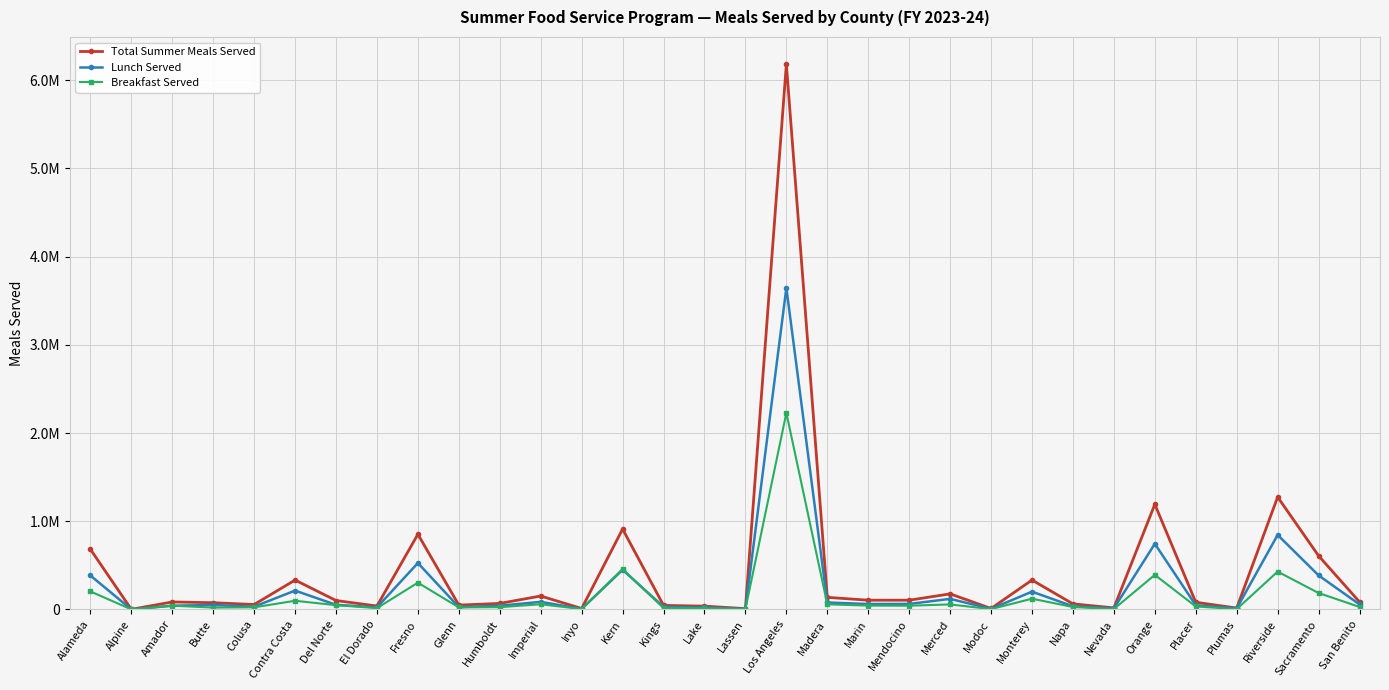

What are all the series names shown in the legend?

Total Summer Meals Served, Lunch Served, Breakfast Served